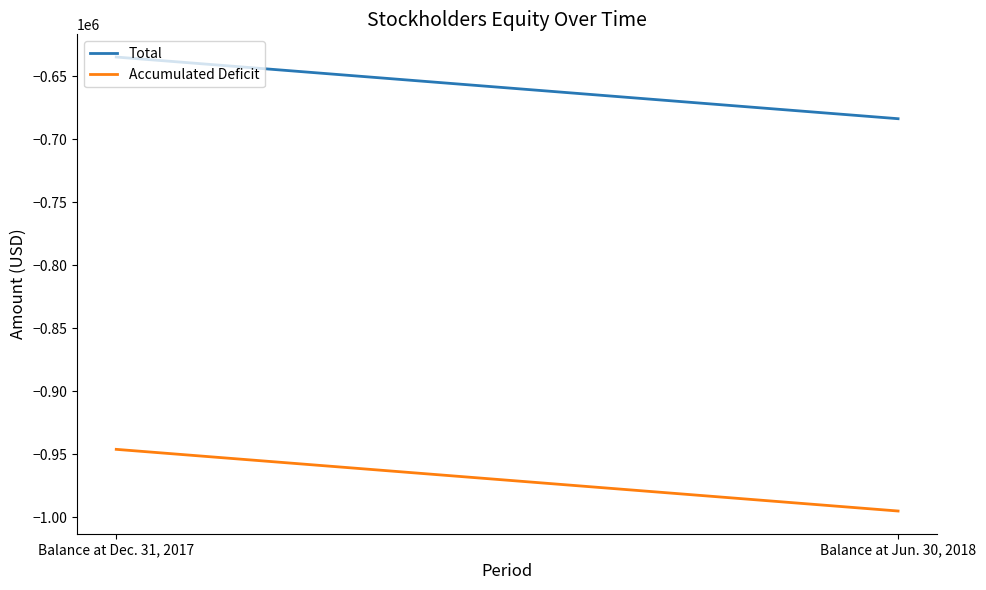

True or false: Accumulated Deficit has a value of -210806 at Balance at Dec. 31, 2017.

False